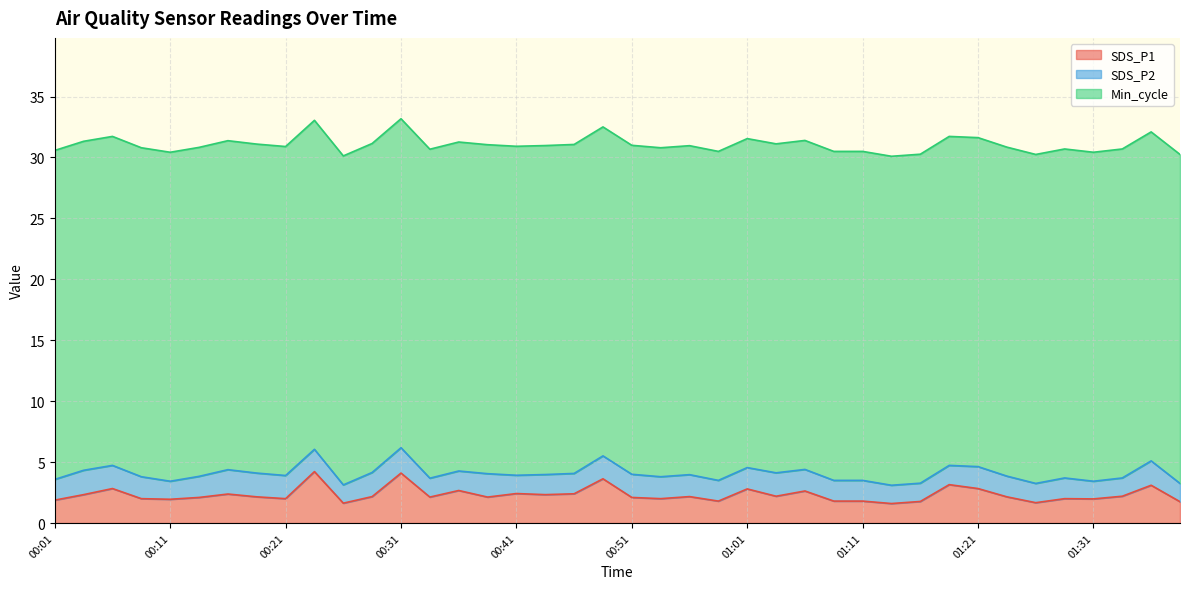

What is the difference between the highest and lowest values at 00:38?

25.1